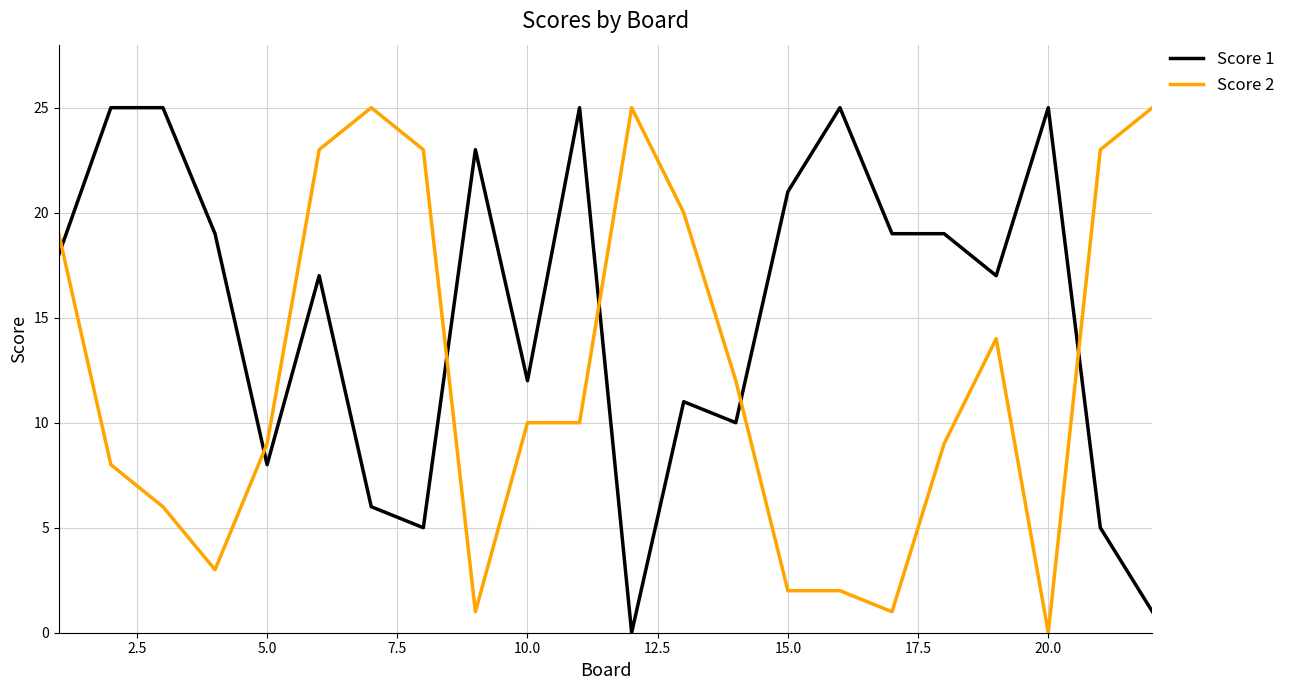

Rank the series by their average value, from lowest to highest.

Score 2, Score 1